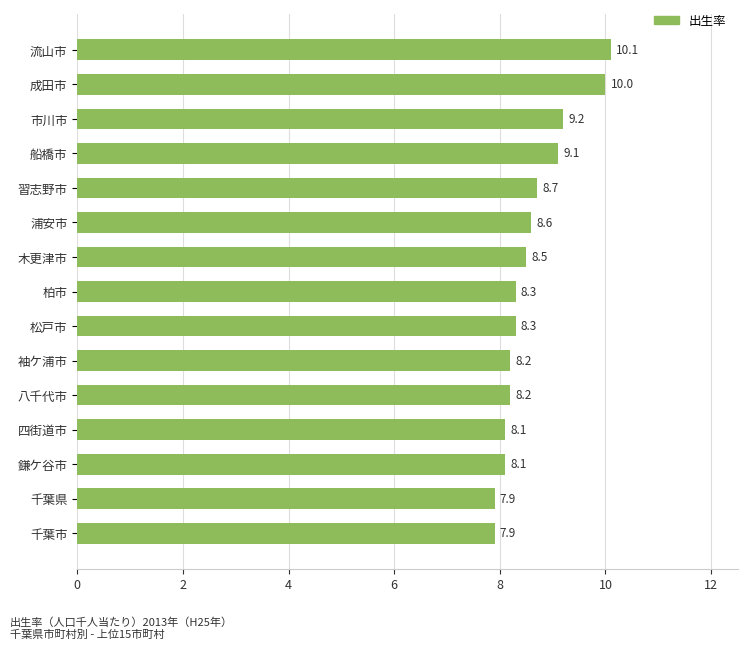

What is the sum of the values at 市川市 and 千葉市?

17.1